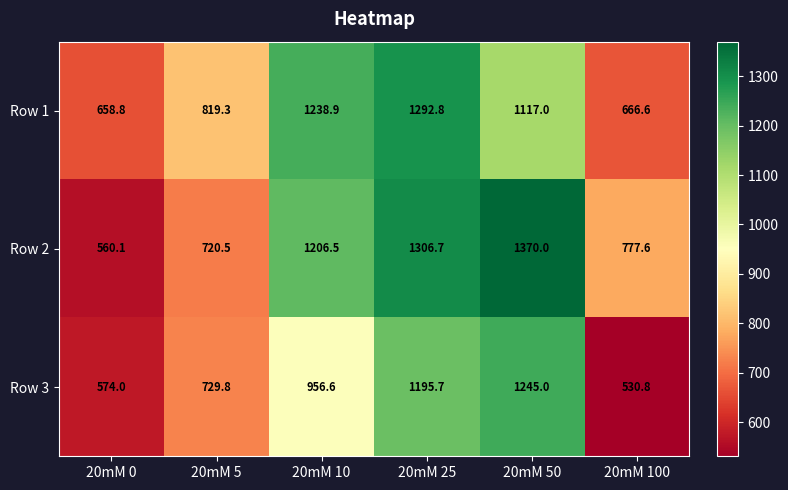

Which series has the largest range (max minus min)?

Row 2